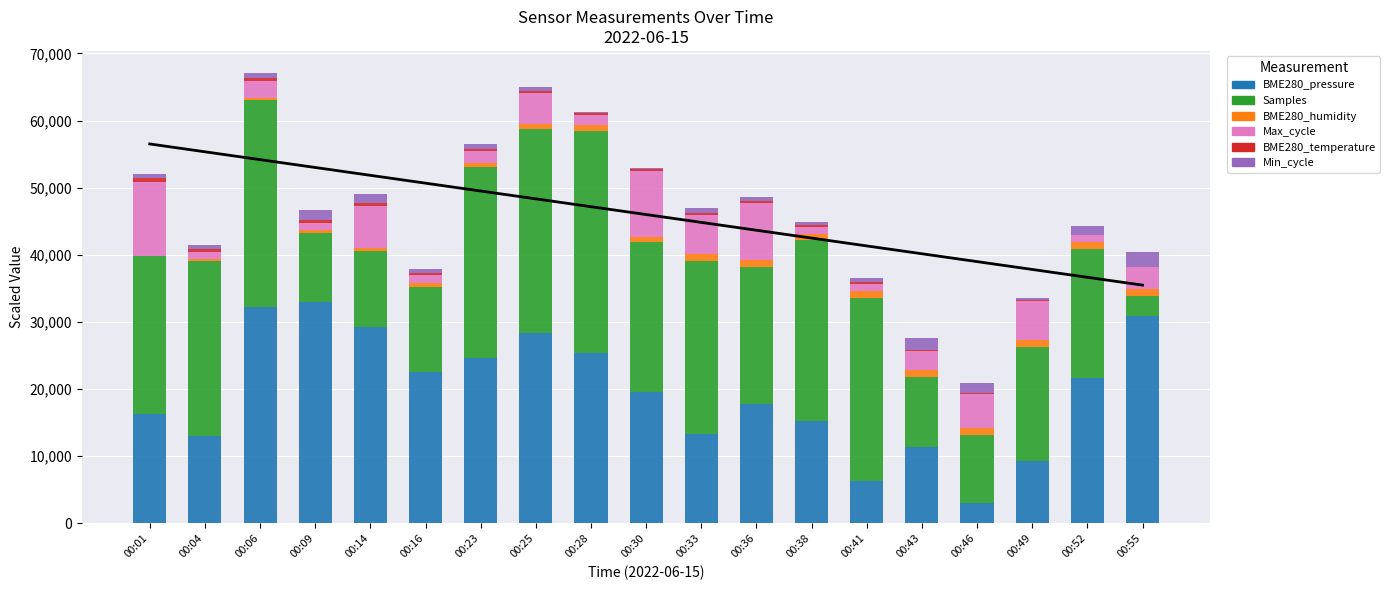

How many data points does each series have?

19